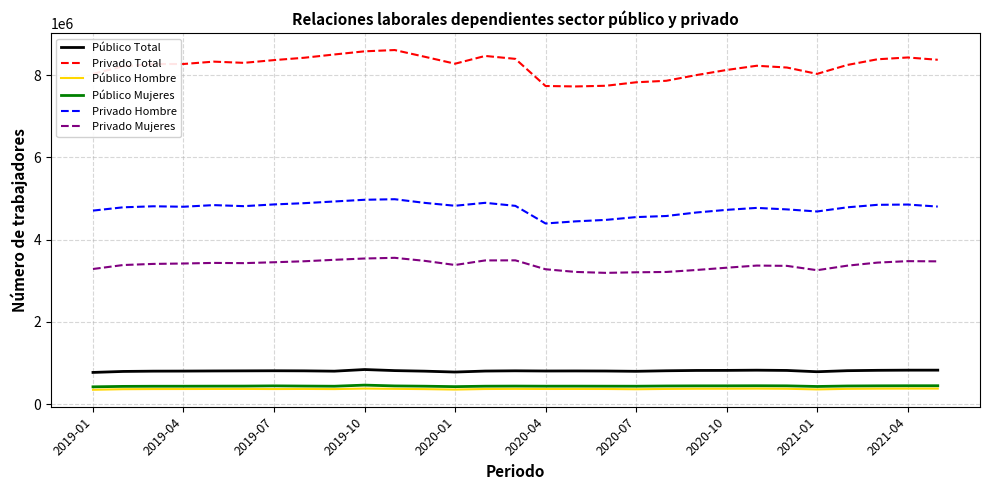

What is the minimum value shown in the chart?

349815